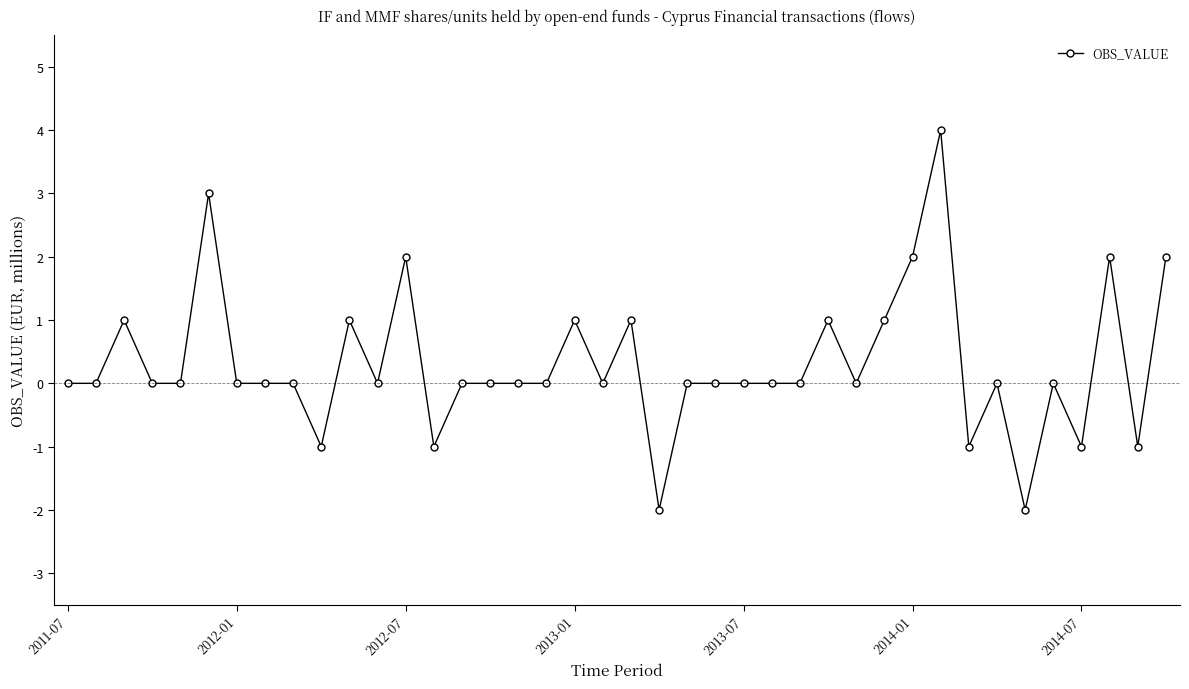

Reading left to right, extract all data points from this chart.

0	0	1	0	0	3	0	0	0	-1	1	0	2	-1	0	0	0	0	1	0	1	-2	0	0	0	0	0	1	0	1	2	4	-1	0	-2	0	-1	2	-1	2